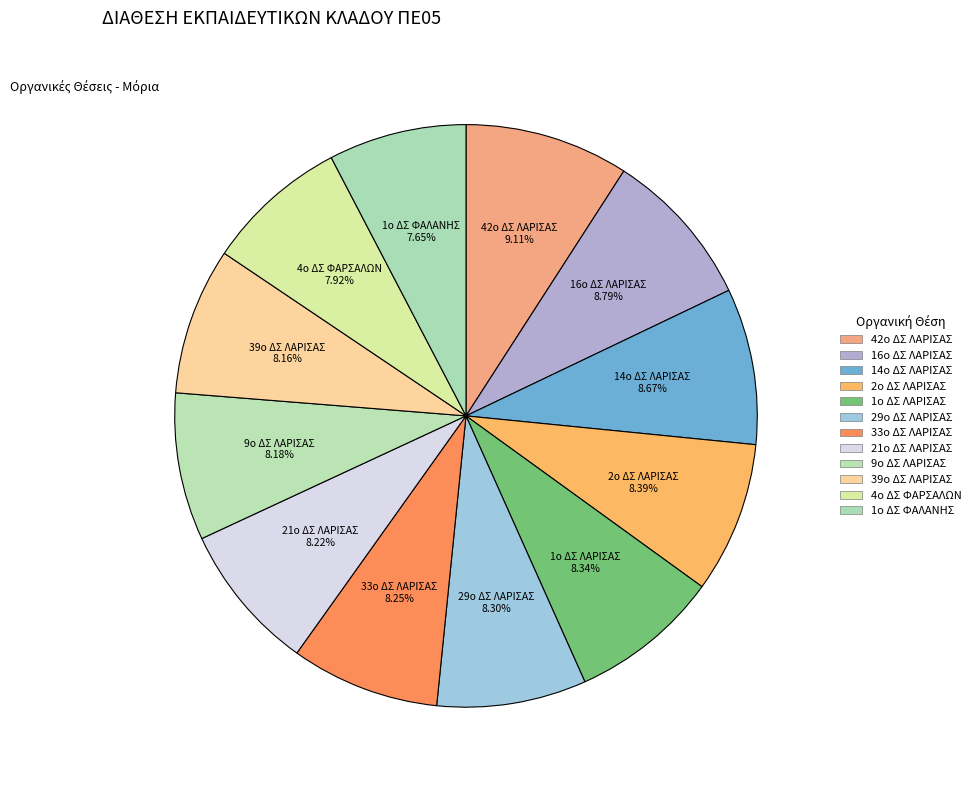

How many slices are in this pie chart?

12